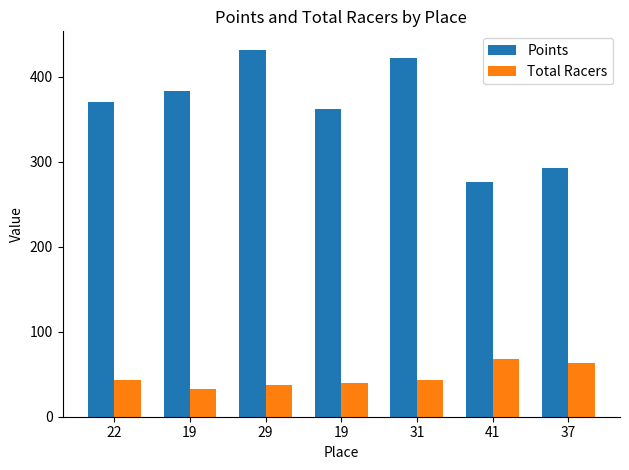

What is the label of the 1st bar from the left?

22